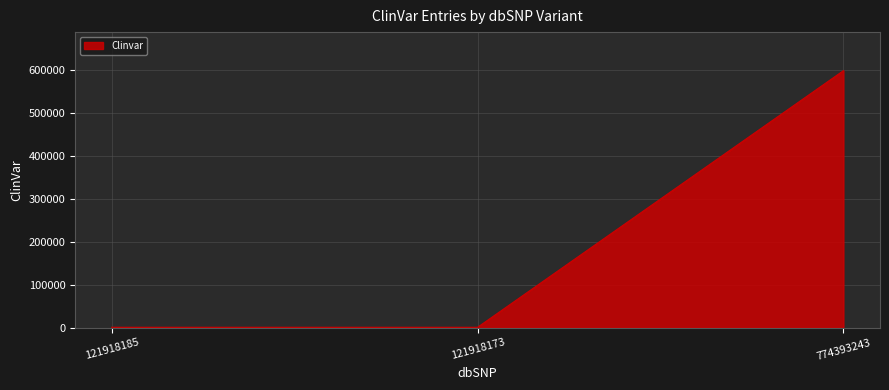

What is the greatest value displayed?

599019